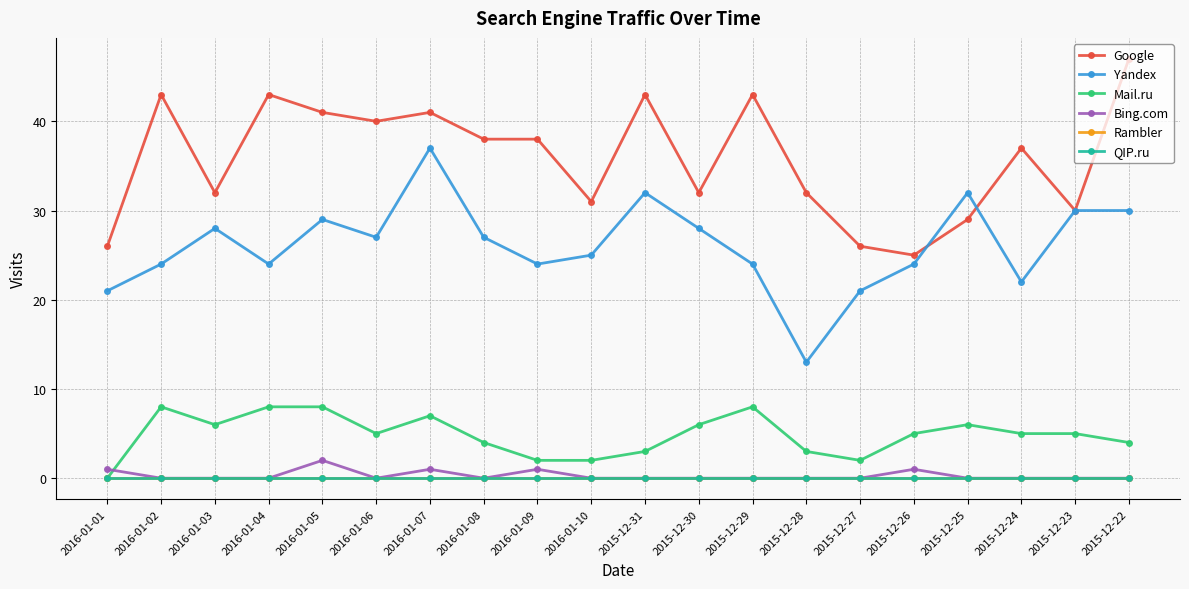

True or false: Bing.com and Rambler intersect in this chart.

False